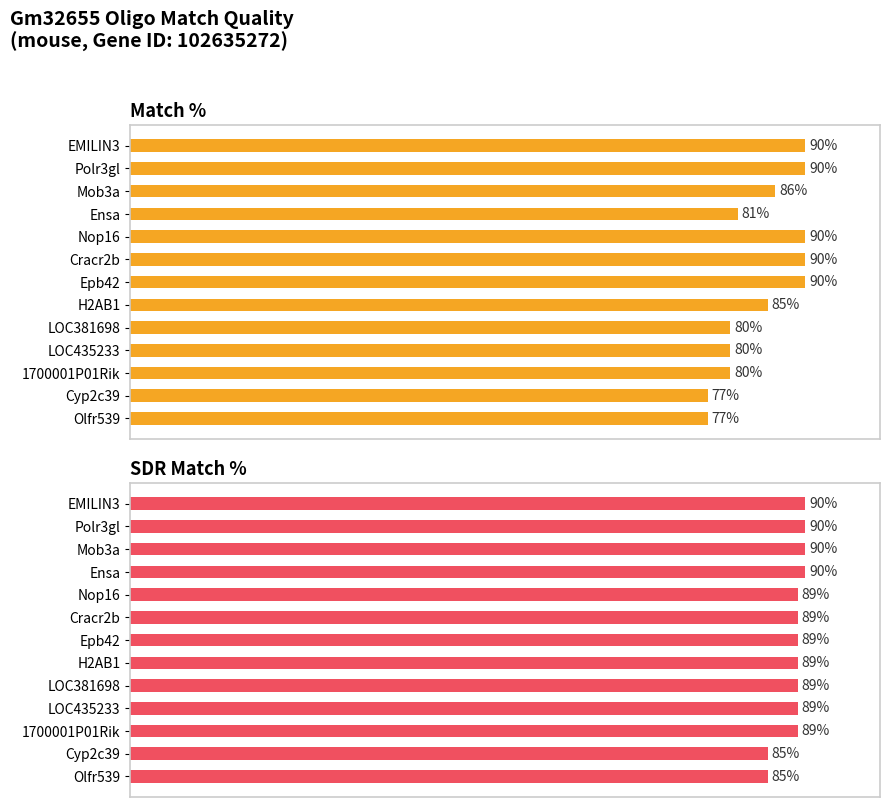

Does the chart contain any negative values?

No